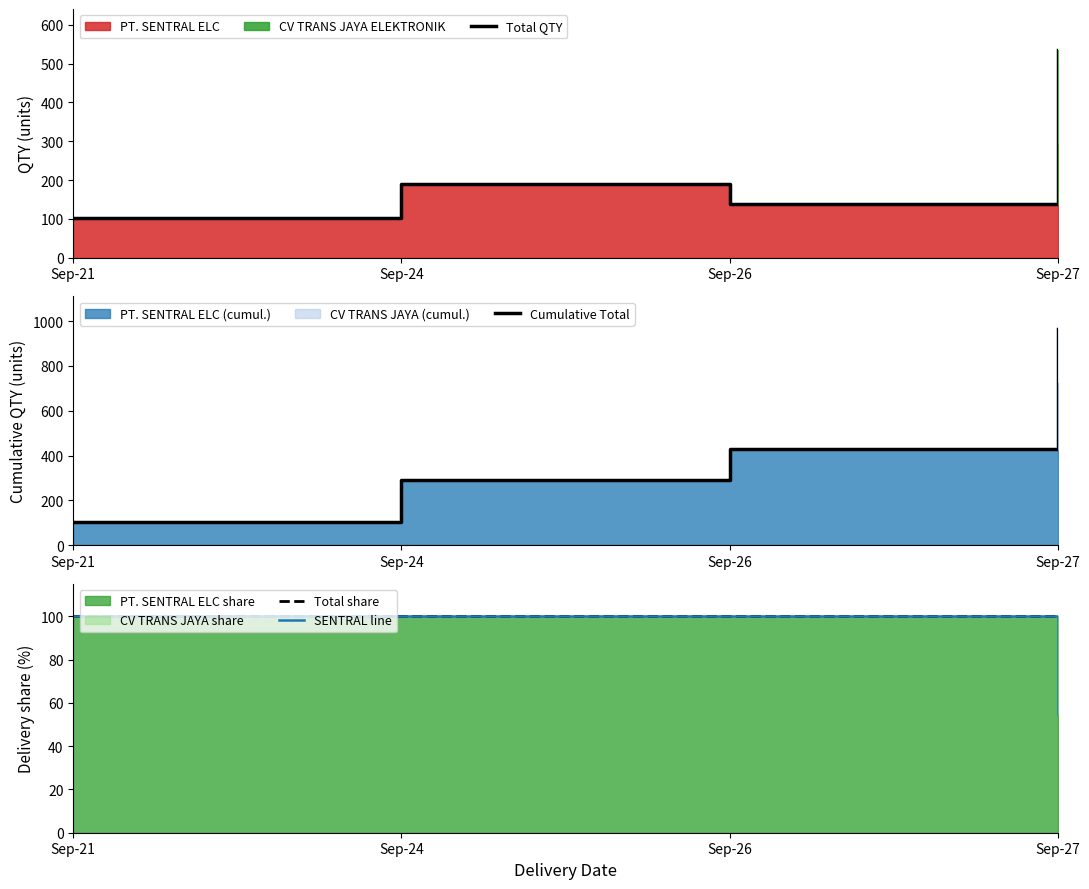

Rank the series at Sep-26 from highest to lowest value.

Cumulative Total, Total QTY, Total share, SENTRAL line